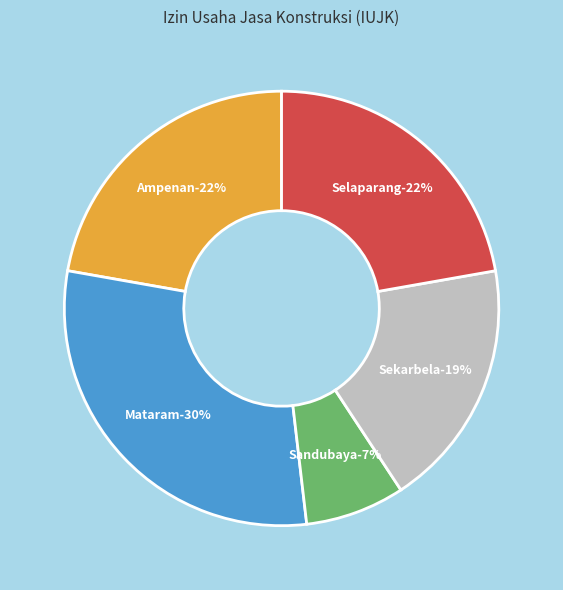

Does Sekarbela account for over 50% of the chart?

No